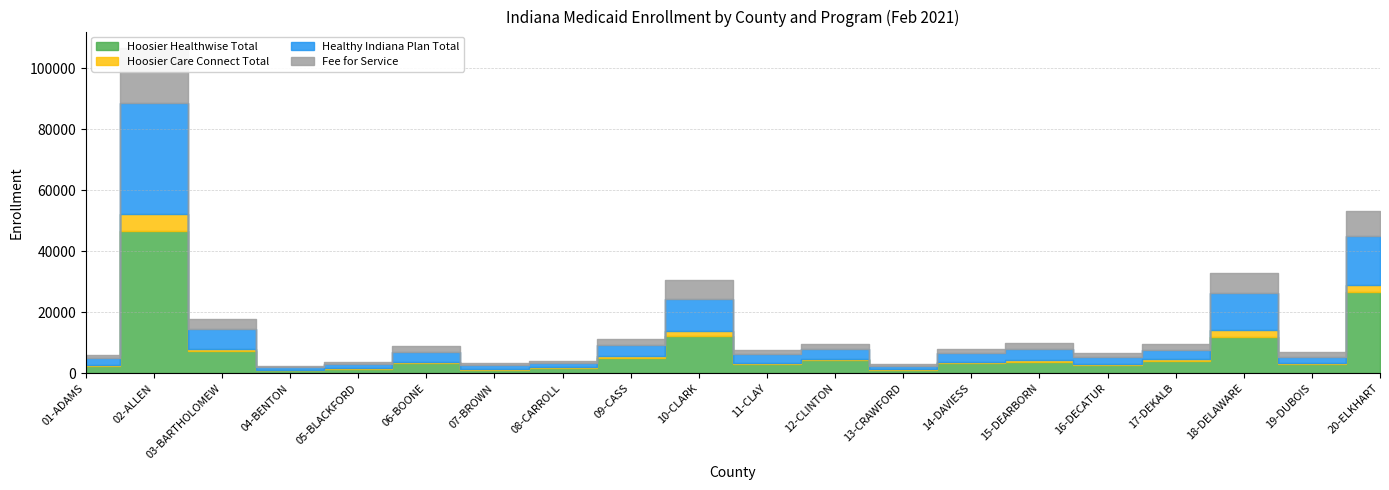

True or false: Hoosier Care Connect Total has more than 0 points higher than both neighbors.

True